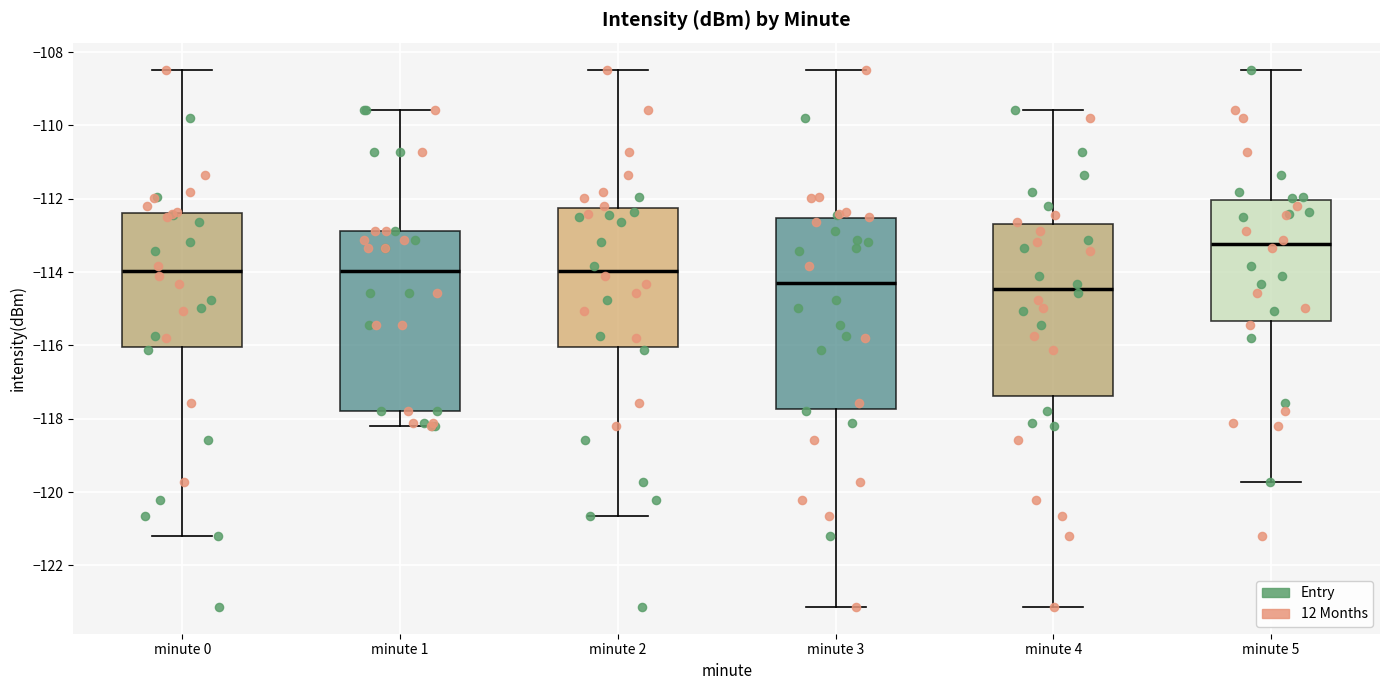

Comparing the boxes themselves (not the whiskers), which one is the tallest?

minute 3